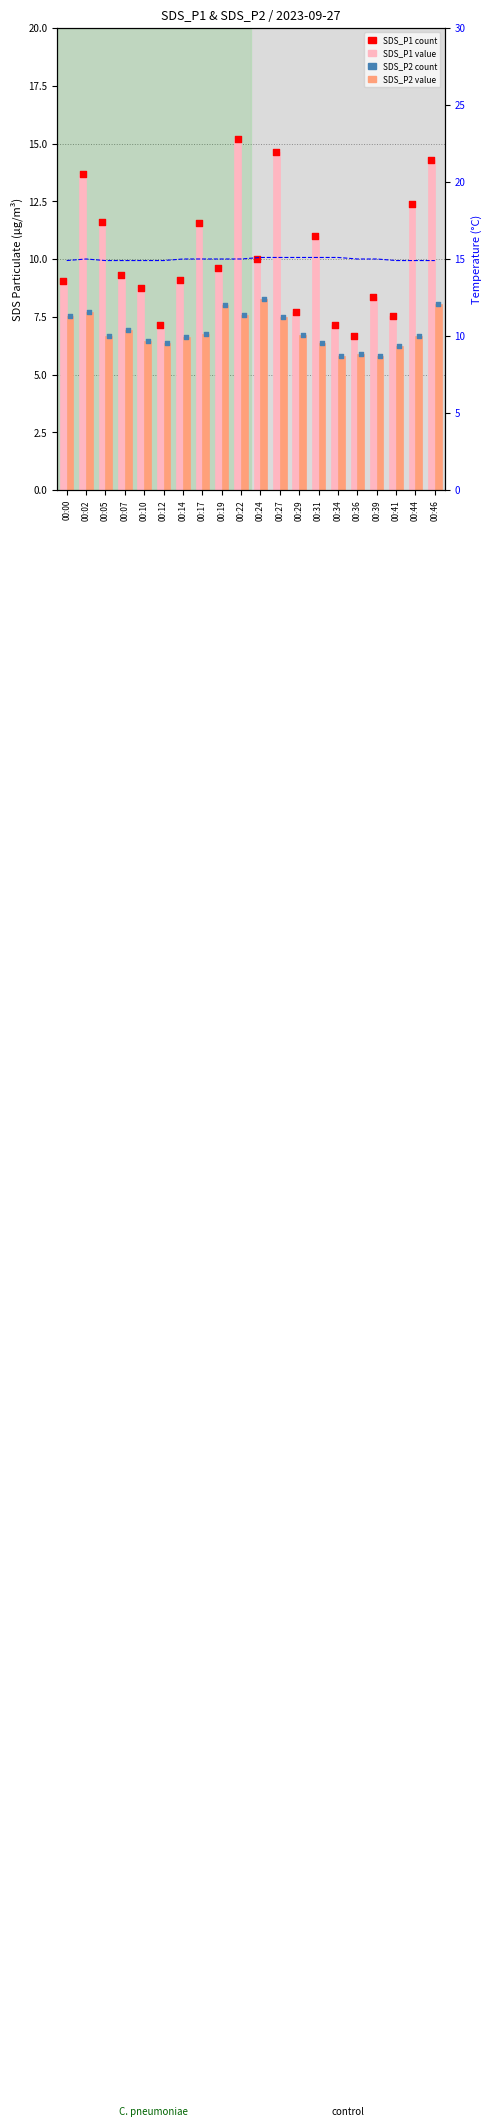

Which series has the largest total across all categories?

Temp (°C)